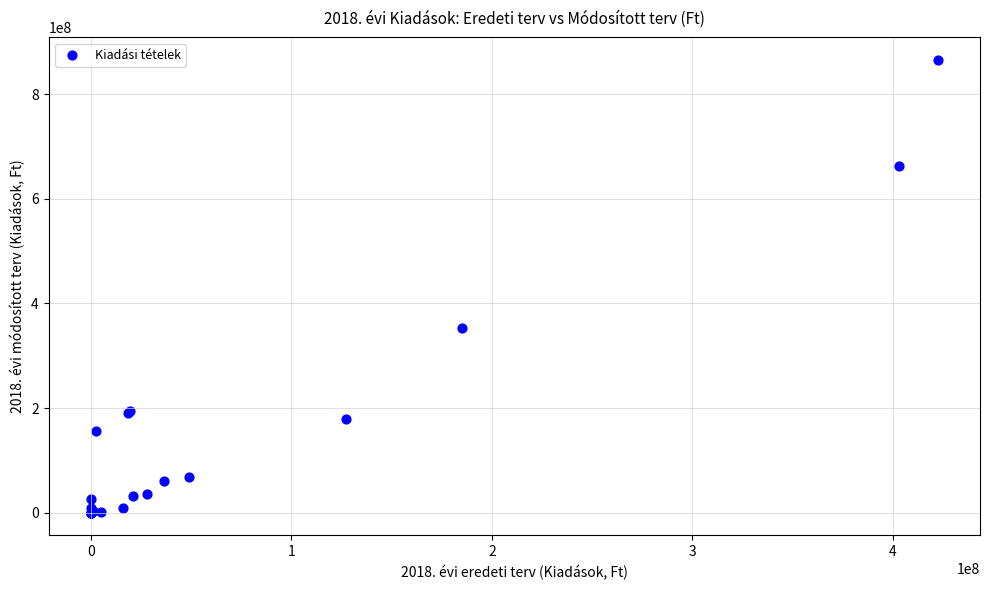

What Y value in the scatter plot is closest to 432695723?

352953930